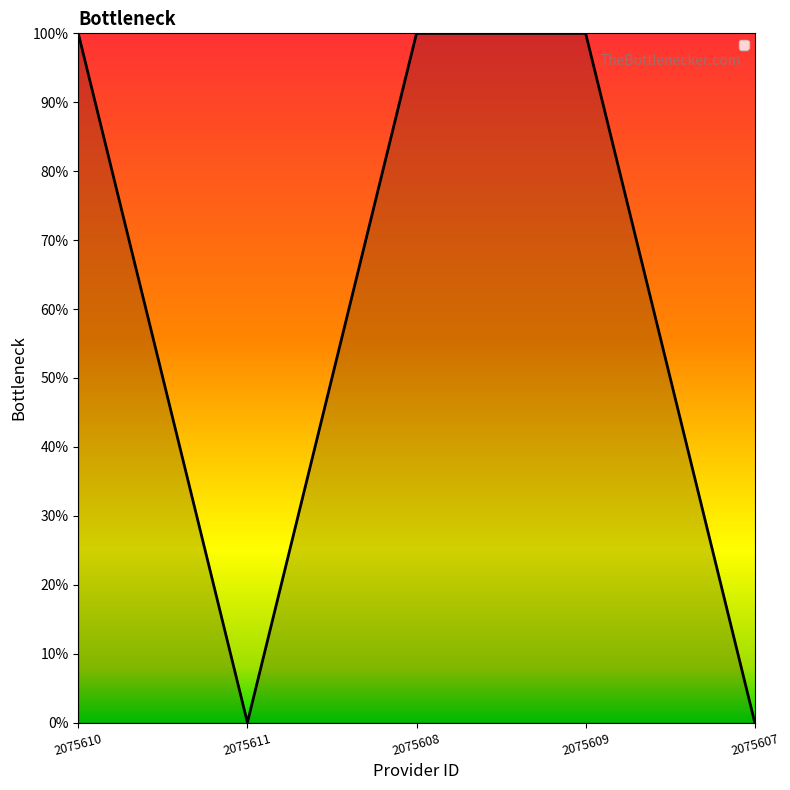

Is this an area chart (filled region under the line)?

Yes